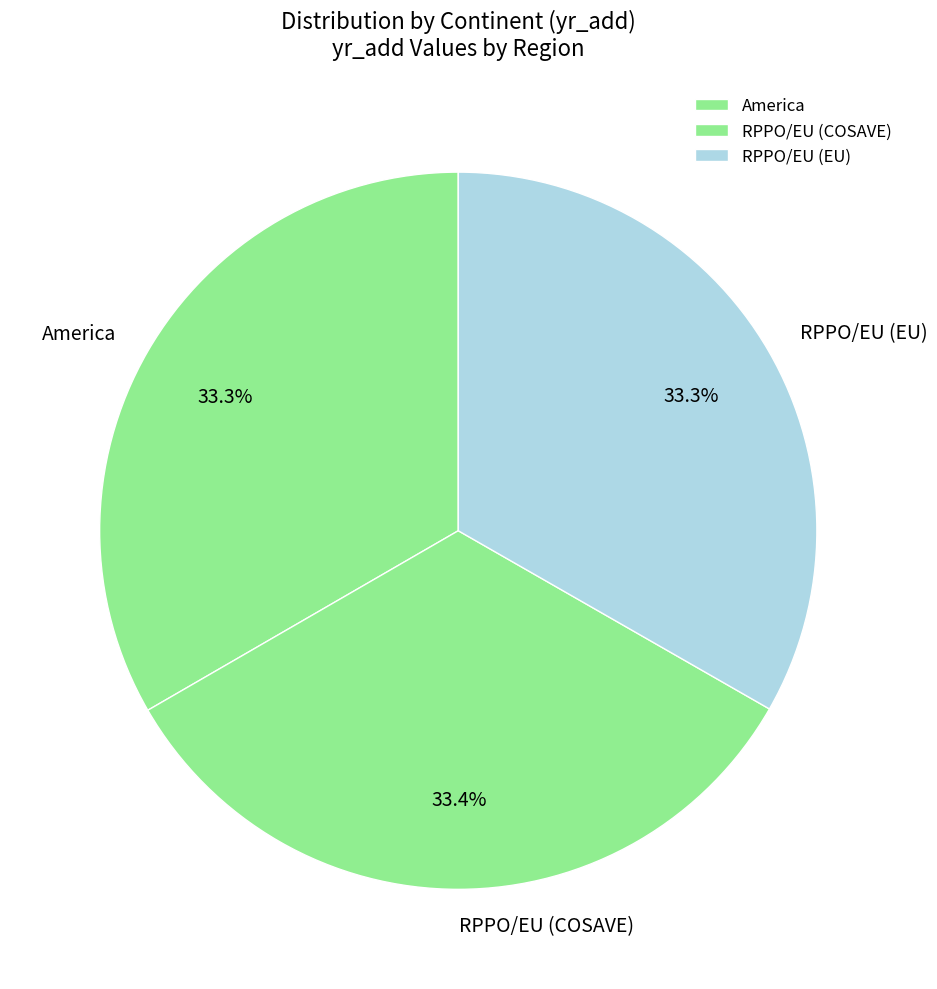

To the nearest percent, what percentage of the pie is America?

33%